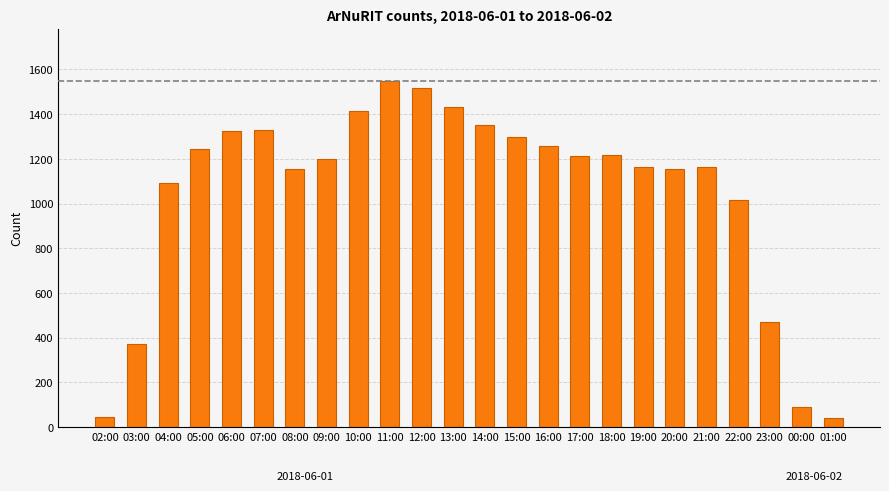

What is the label of the 16th bar from the left?

17:00